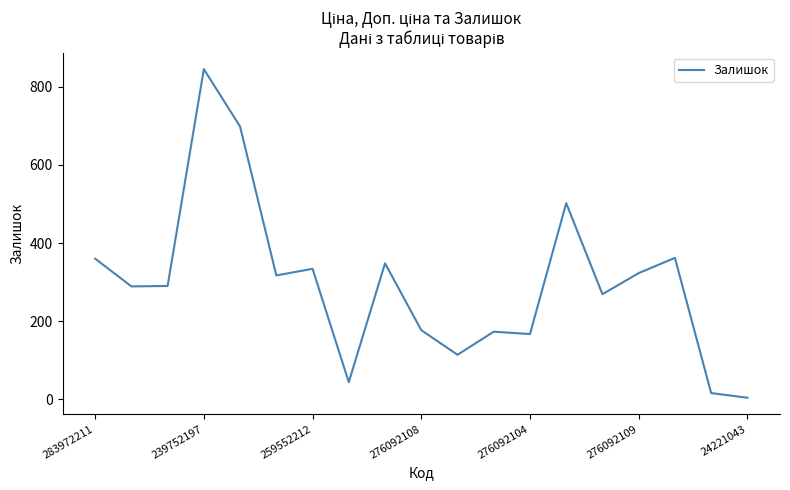

What is the smallest value displayed?

4